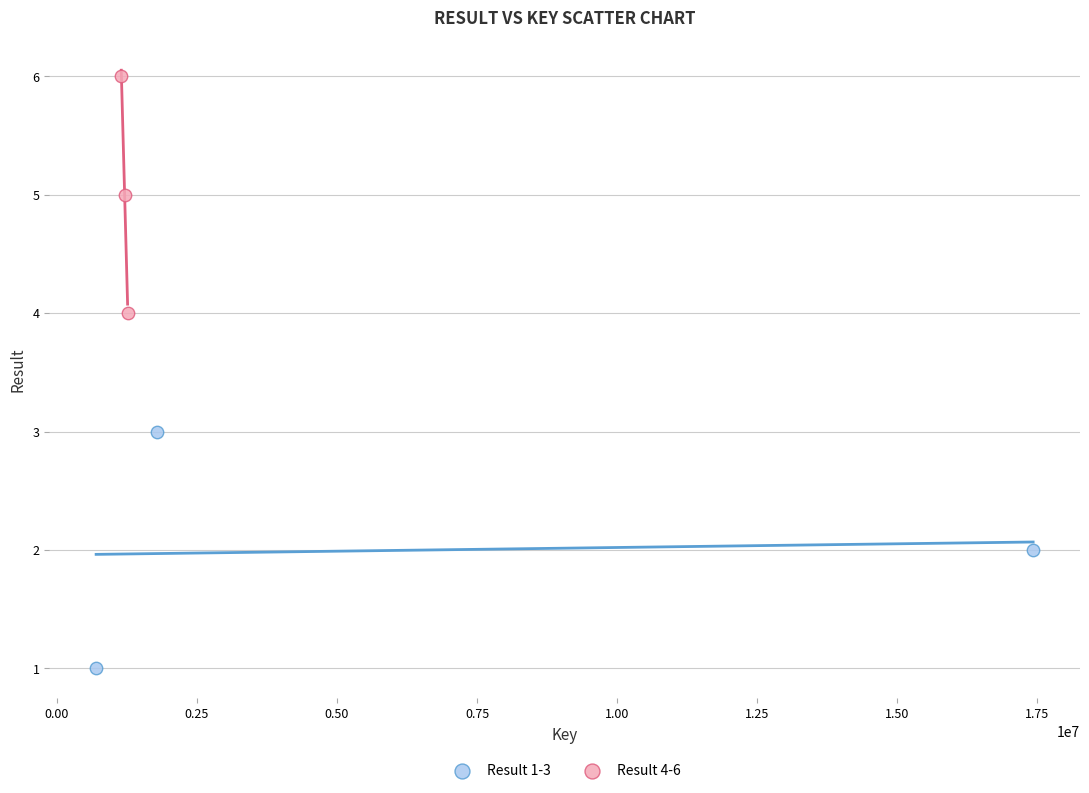

What are all the series names shown in the legend?

Result 1-3, Result 4-6